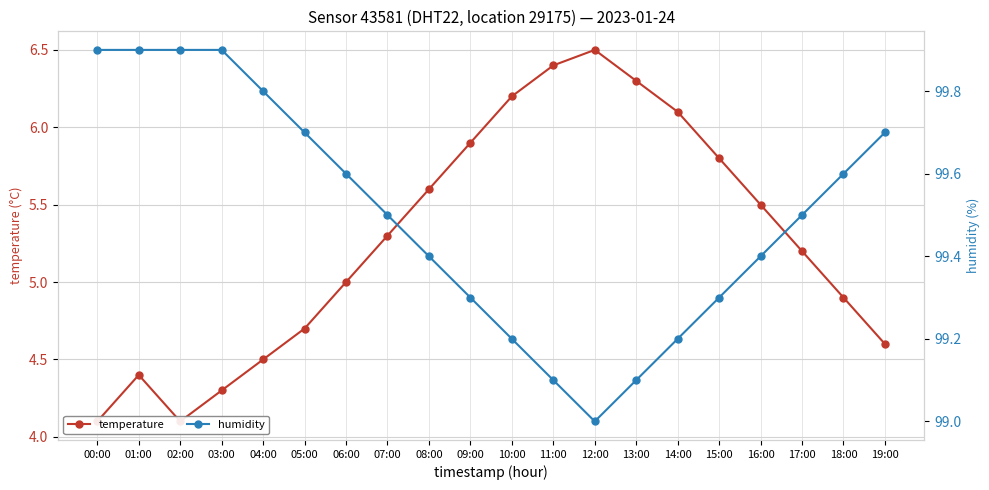

Rank the categories by temperature value from lowest to highest.

00:00, 02:00, 03:00, 01:00, 04:00, 19:00, 05:00, 18:00, 06:00, 17:00, 07:00, 16:00, 08:00, 15:00, 09:00, 14:00, 10:00, 13:00, 11:00, 12:00